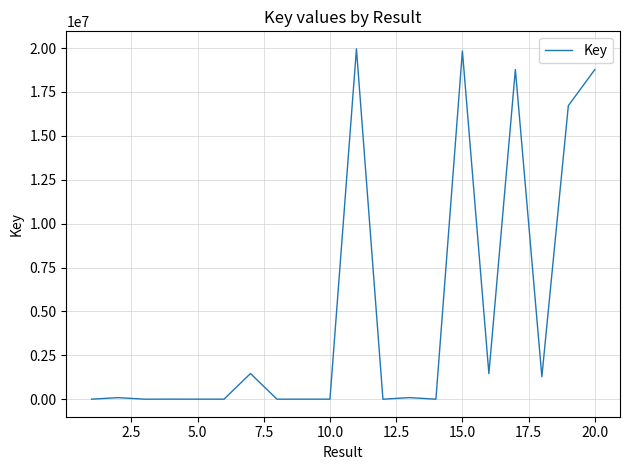

What is the maximum value shown in the chart?

19955161